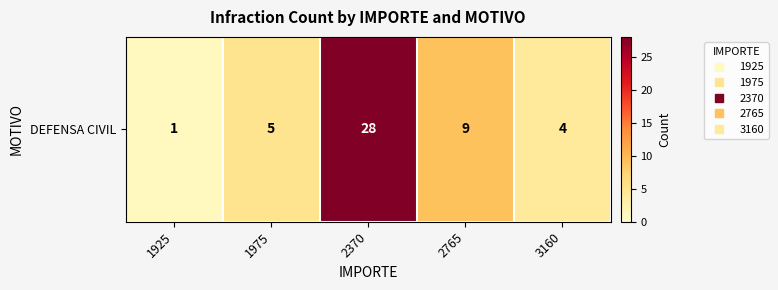

What is the difference between the second highest and second lowest values?

5